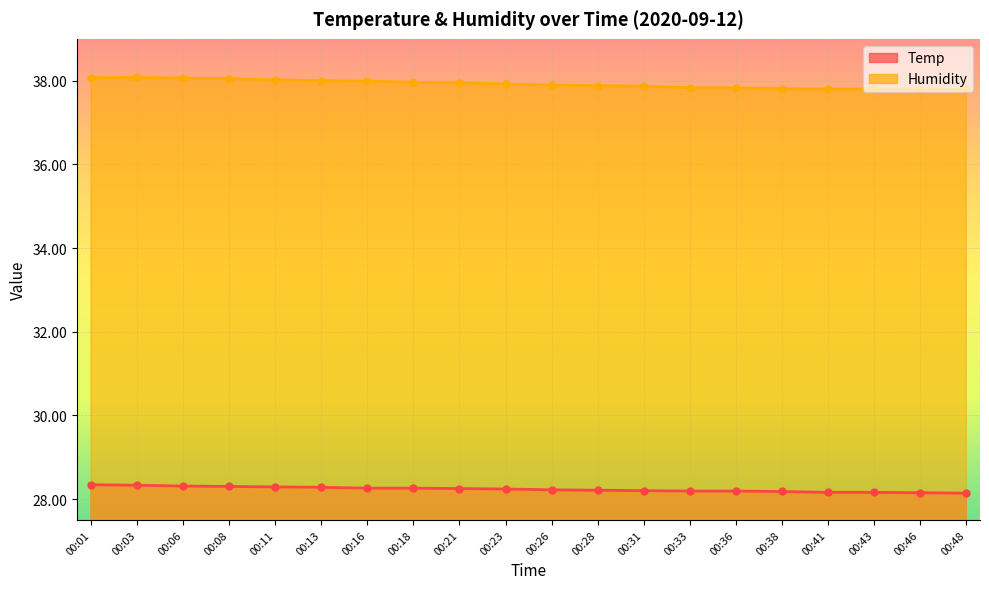

Rank the series by their maximum value, from lowest to highest.

Temp, Humidity